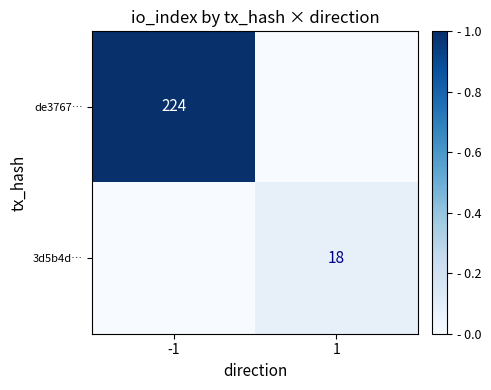

True or false: 3d5b4d… has a value of 18 at 1.

True